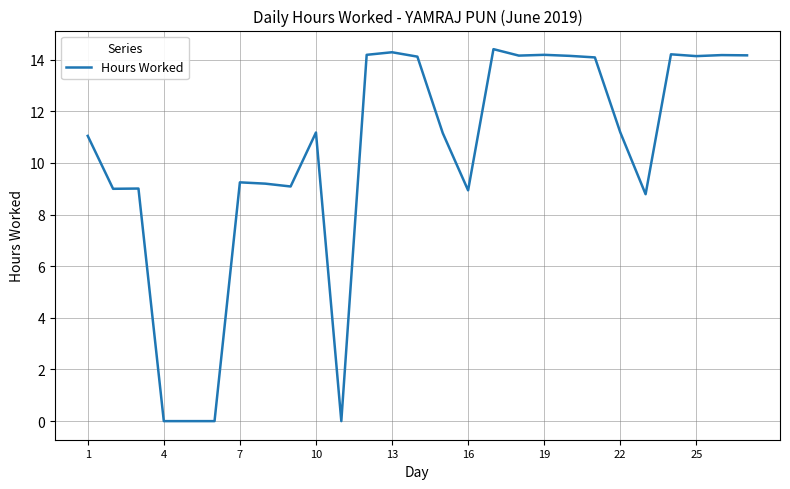

What is the greatest value displayed?

14.4